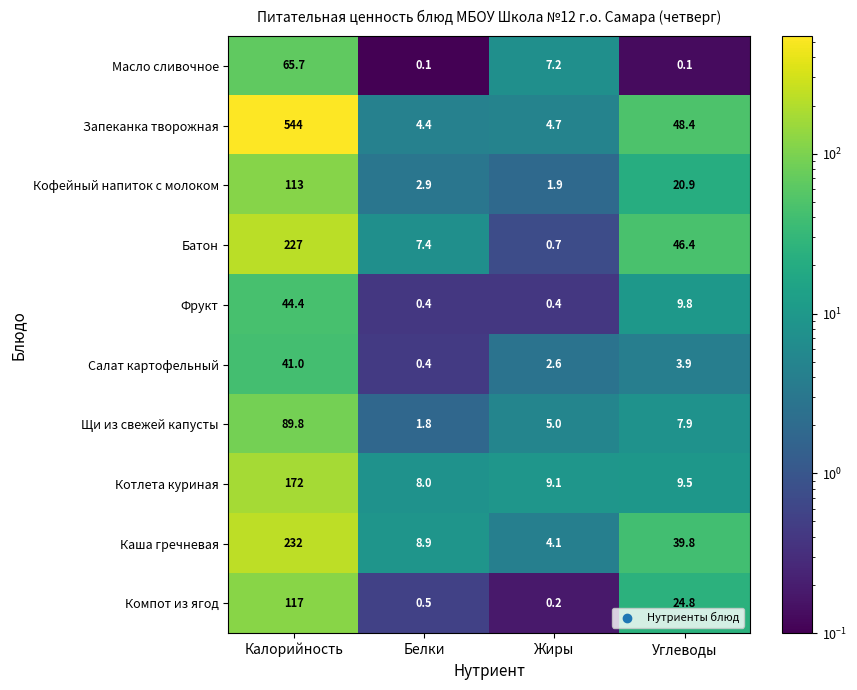

Rank the series by their maximum value, from highest to lowest.

Запеканка творожная, Каша гречневая, Батон, Котлета куриная, Компот из ягод, Кофейный напиток с молоком, Щи из свежей капусты, Масло сливочное, Фрукт, Салат картофельный